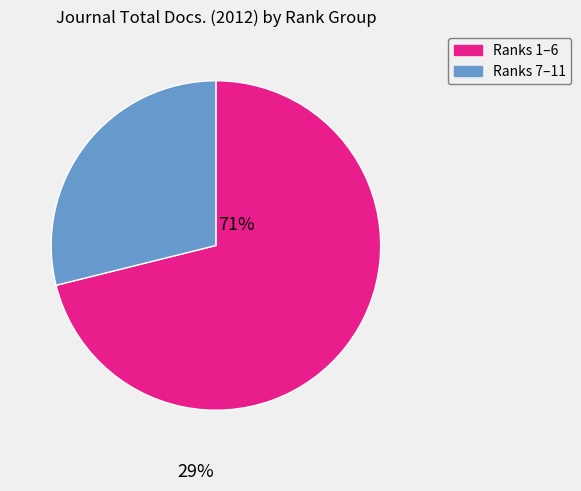

Is there a majority slice in this chart?

Yes